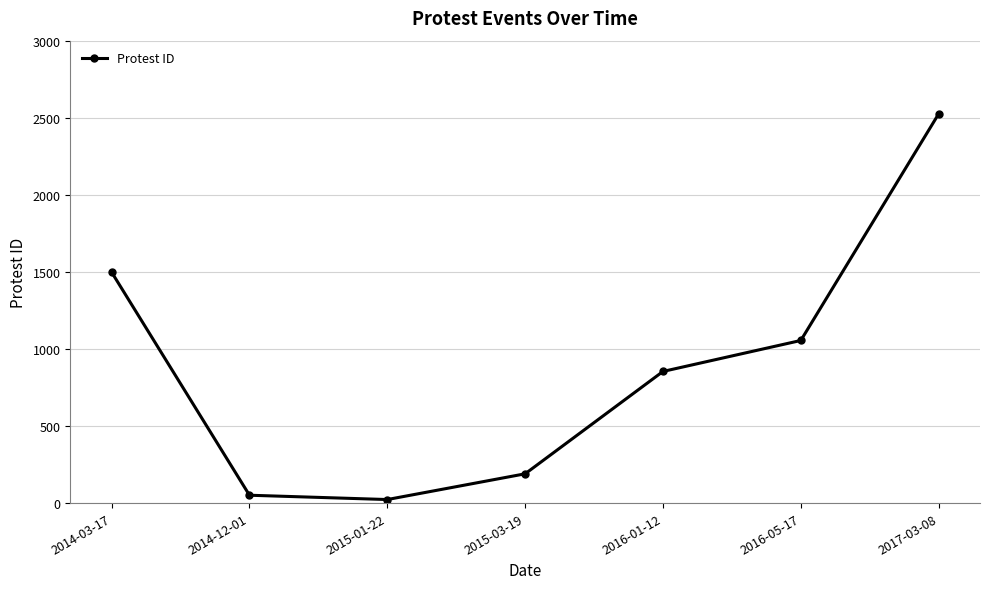

What is the label of the 4th point from the left?

2015-03-19